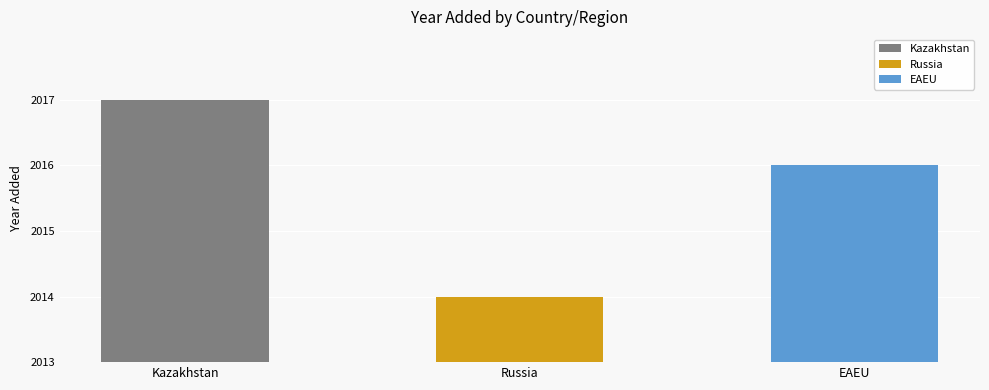

Is it true that the value at EAEU is 3233?

False